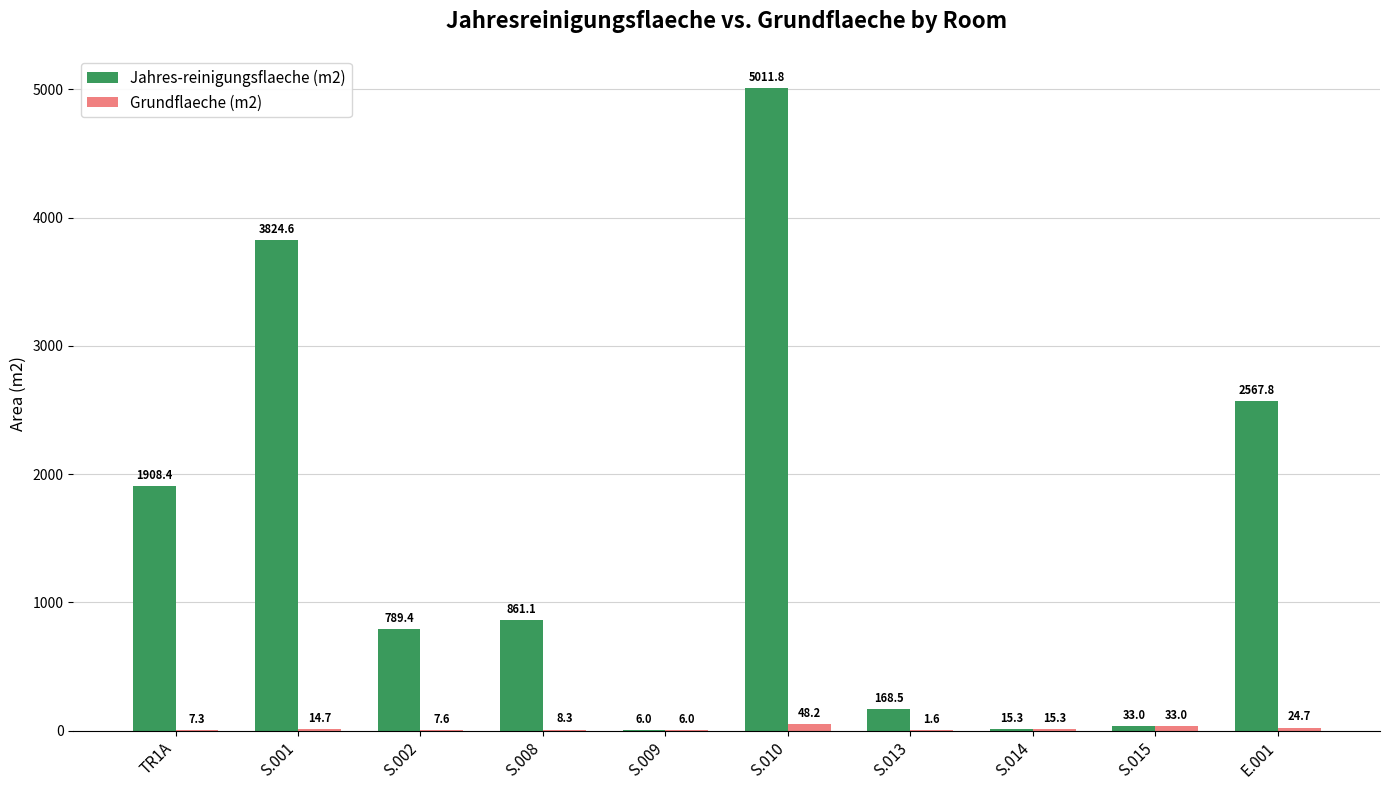

How many categories are shown in the chart?

10